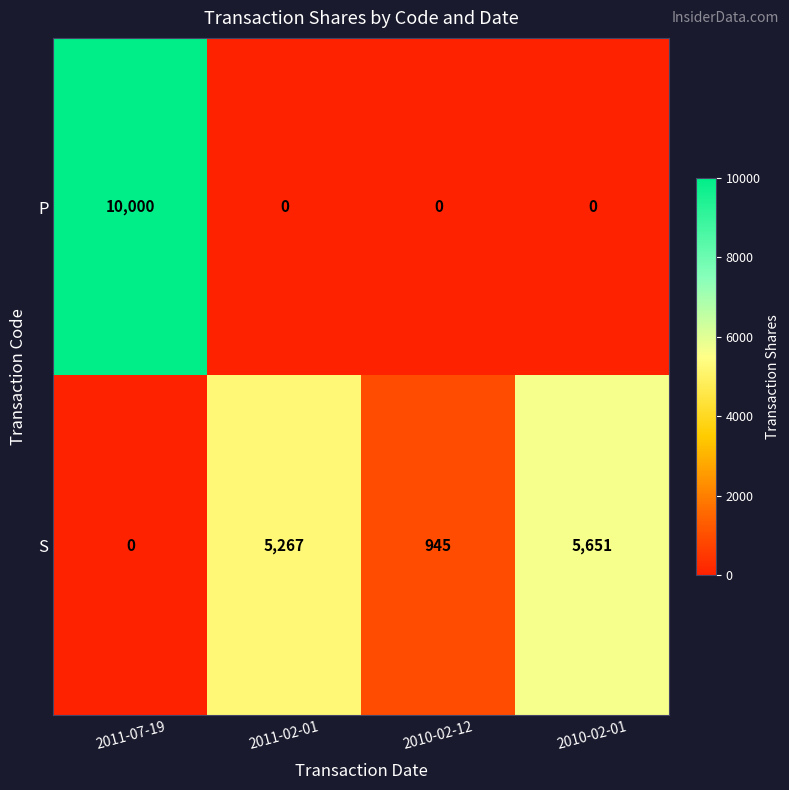

What is the spread (max minus min) of values at 2011-02-01?

5267